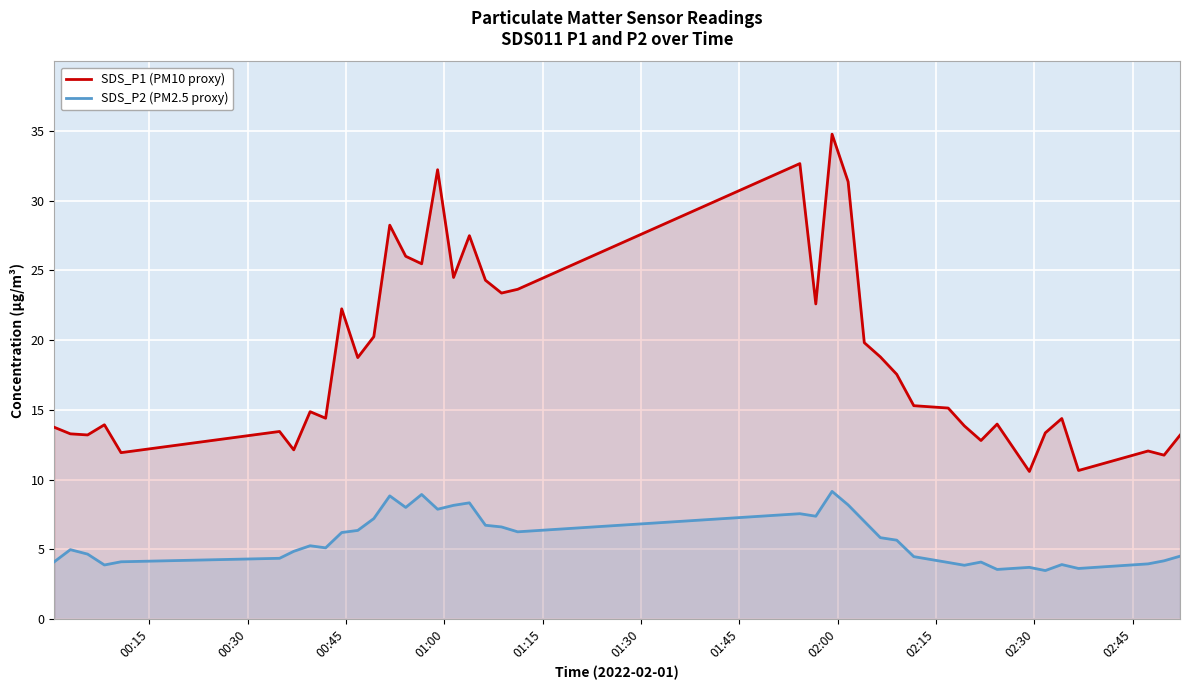

Which series has the largest total across all categories?

SDS_P1 (PM10 proxy)